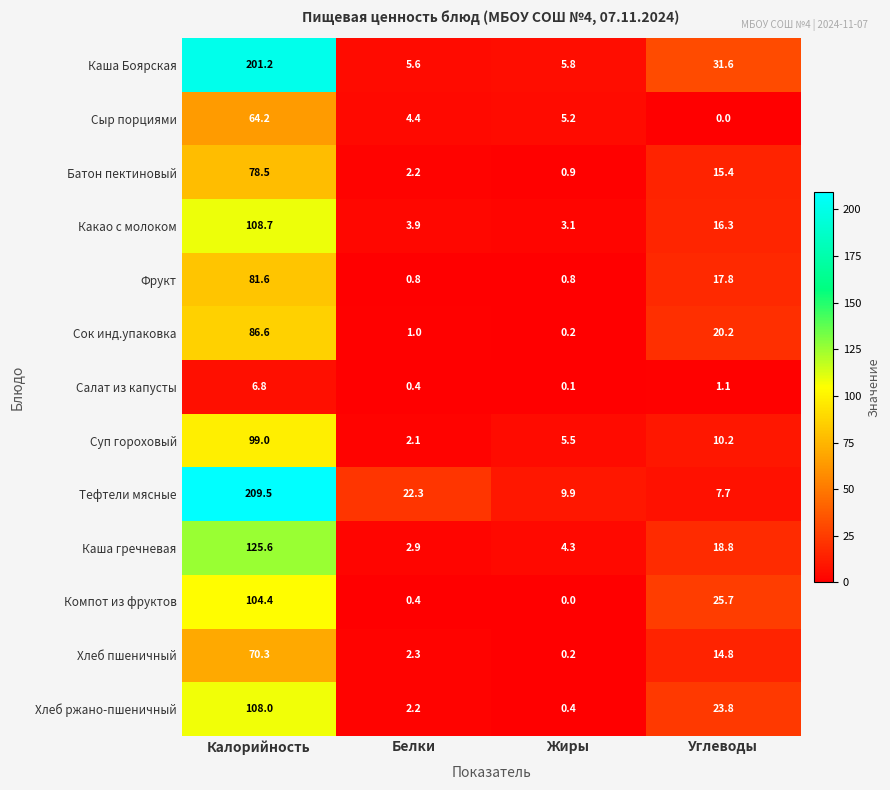

What is the sum of the Фрукт values at Углеводы and Жиры?

18.6